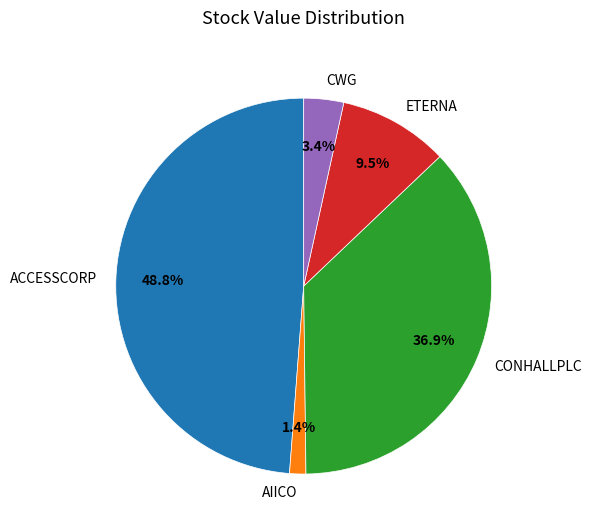

To the nearest percent, what is the difference between the ACCESSCORP and AIICO slice percentages?

47%